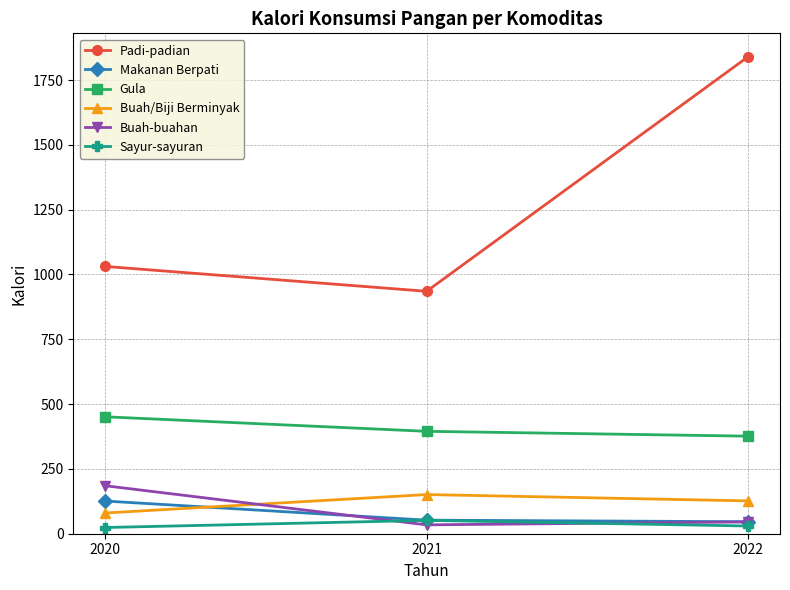

What is the total value across all series at 2021?

1619.3